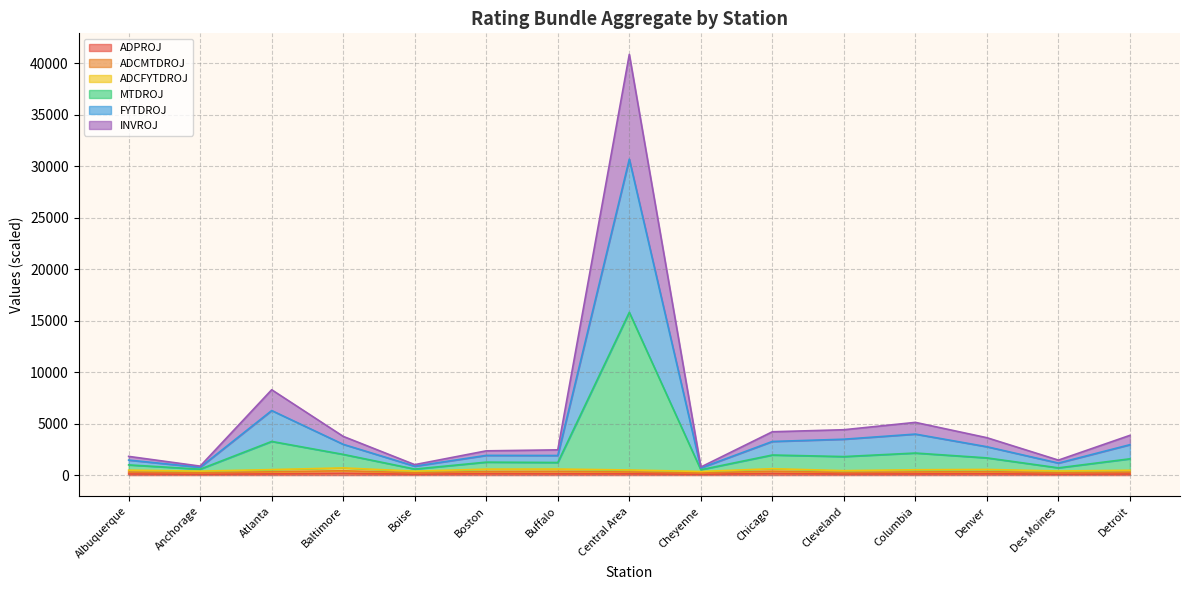

True or false: MTDROJ and INVROJ intersect in this chart.

False